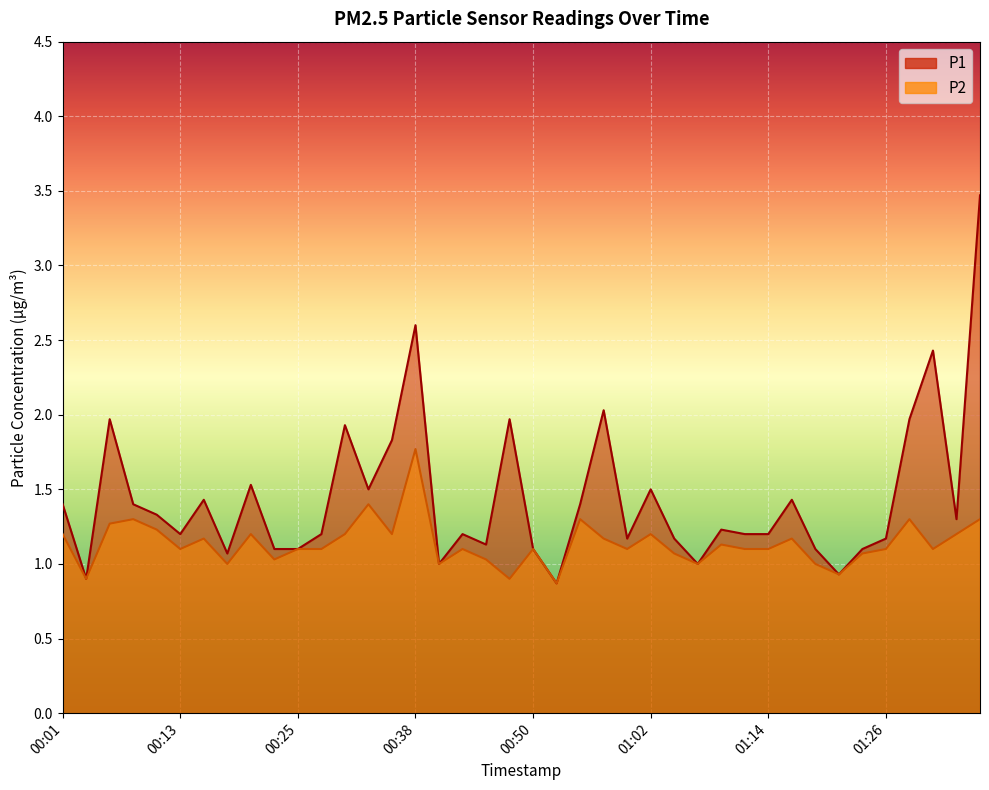

At which category does P2 reach its first local peak?

00:08